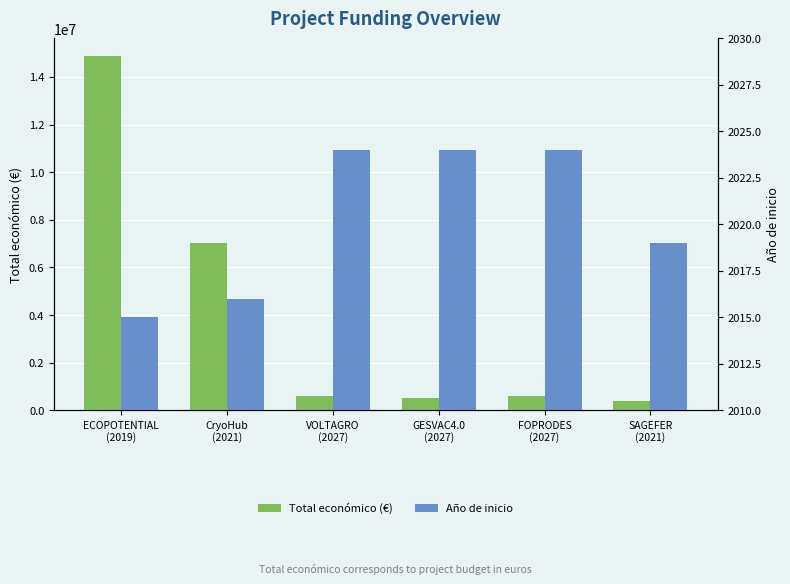

Rank the series by their maximum value, from lowest to highest.

Año de inicio, Total económico (€)